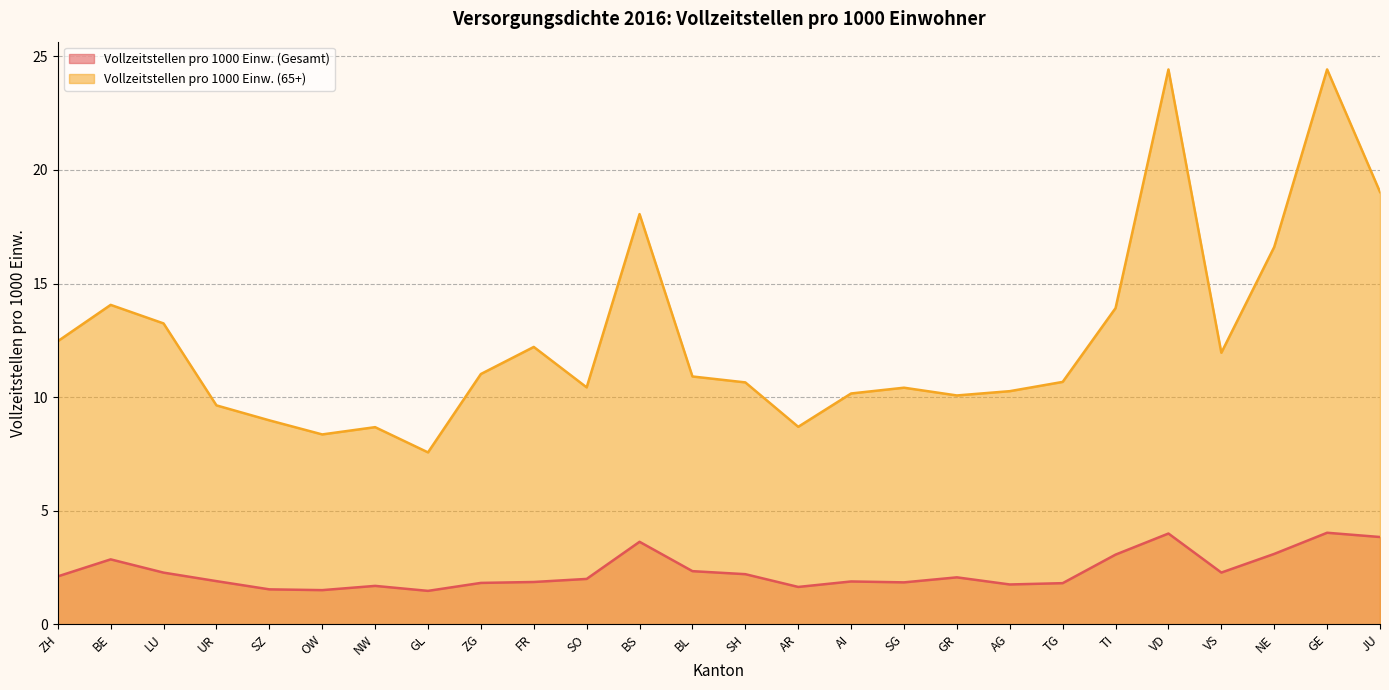

Is the value of Vollzeitstellen pro 1000 Einw. (Gesamt) at AI greater than the value of Vollzeitstellen pro 1000 Einw. (65+) at SZ?

No